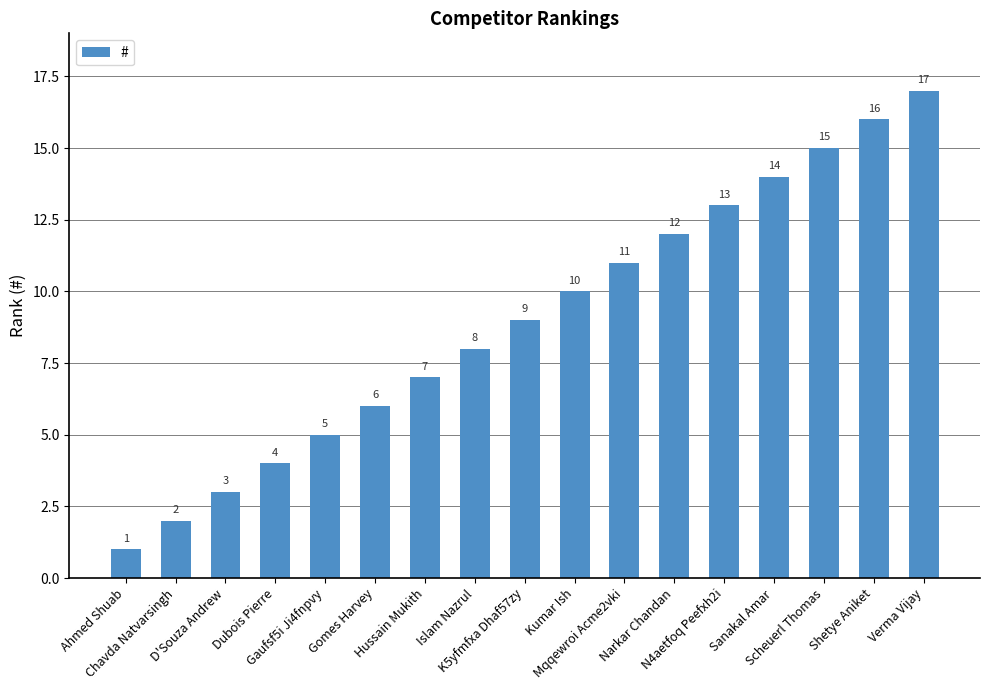

The chart shows a value of 15 at Scheuerl Thomas. True or false?

True